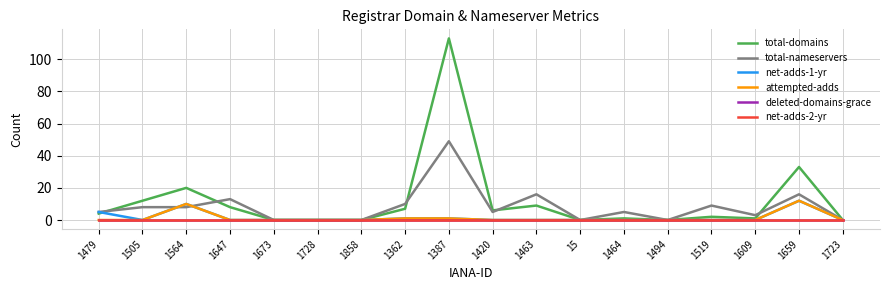

Which series has the largest range (max minus min)?

total-domains